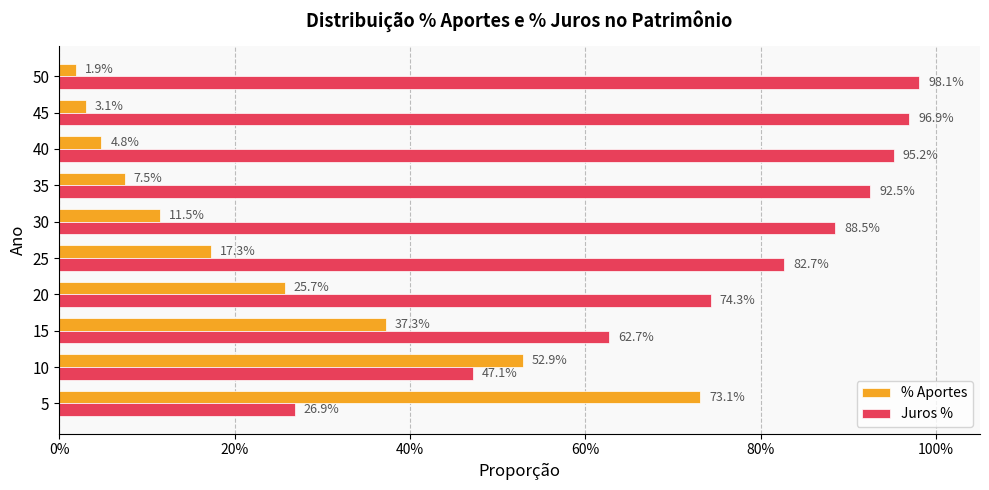

What are all the series names shown in the legend?

% Aportes, Juros %